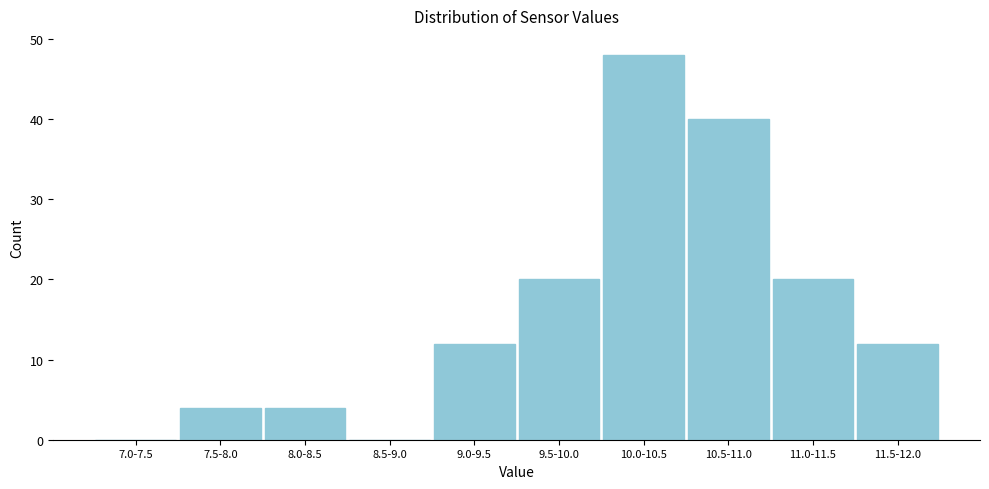

Reading left to right, list all the values displayed in this chart.

7.0-7.5=0	7.5-8.0=4	8.0-8.5=4	8.5-9.0=0	9.0-9.5=12	9.5-10.0=20	10.0-10.5=48	10.5-11.0=40	11.0-11.5=20	11.5-12.0=12